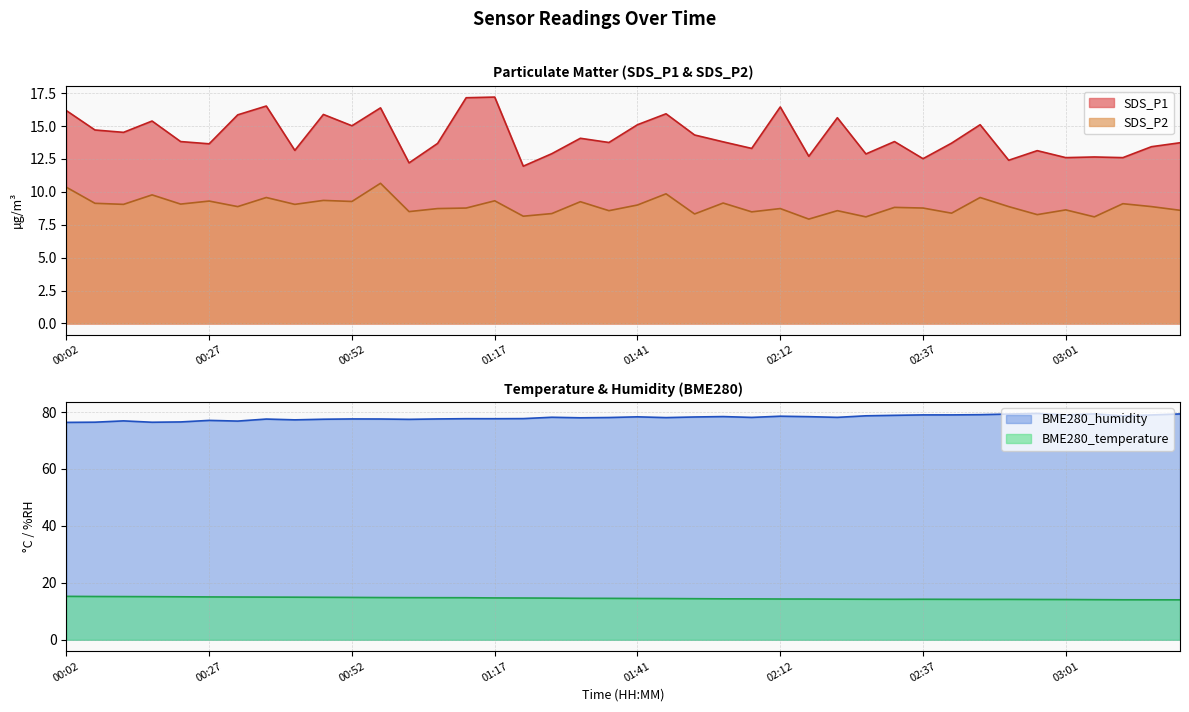

What is the greatest value displayed?

79.5